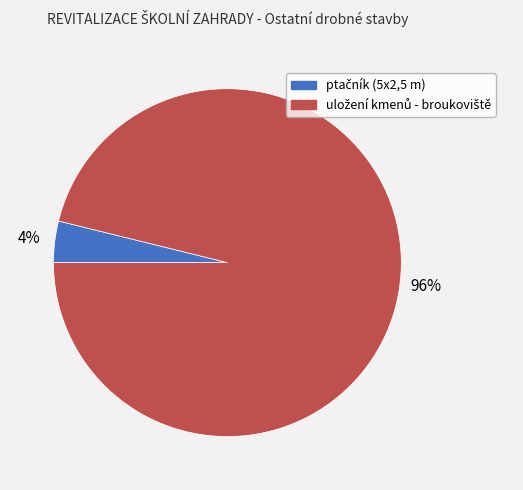

Count the number of slices in the pie.

2